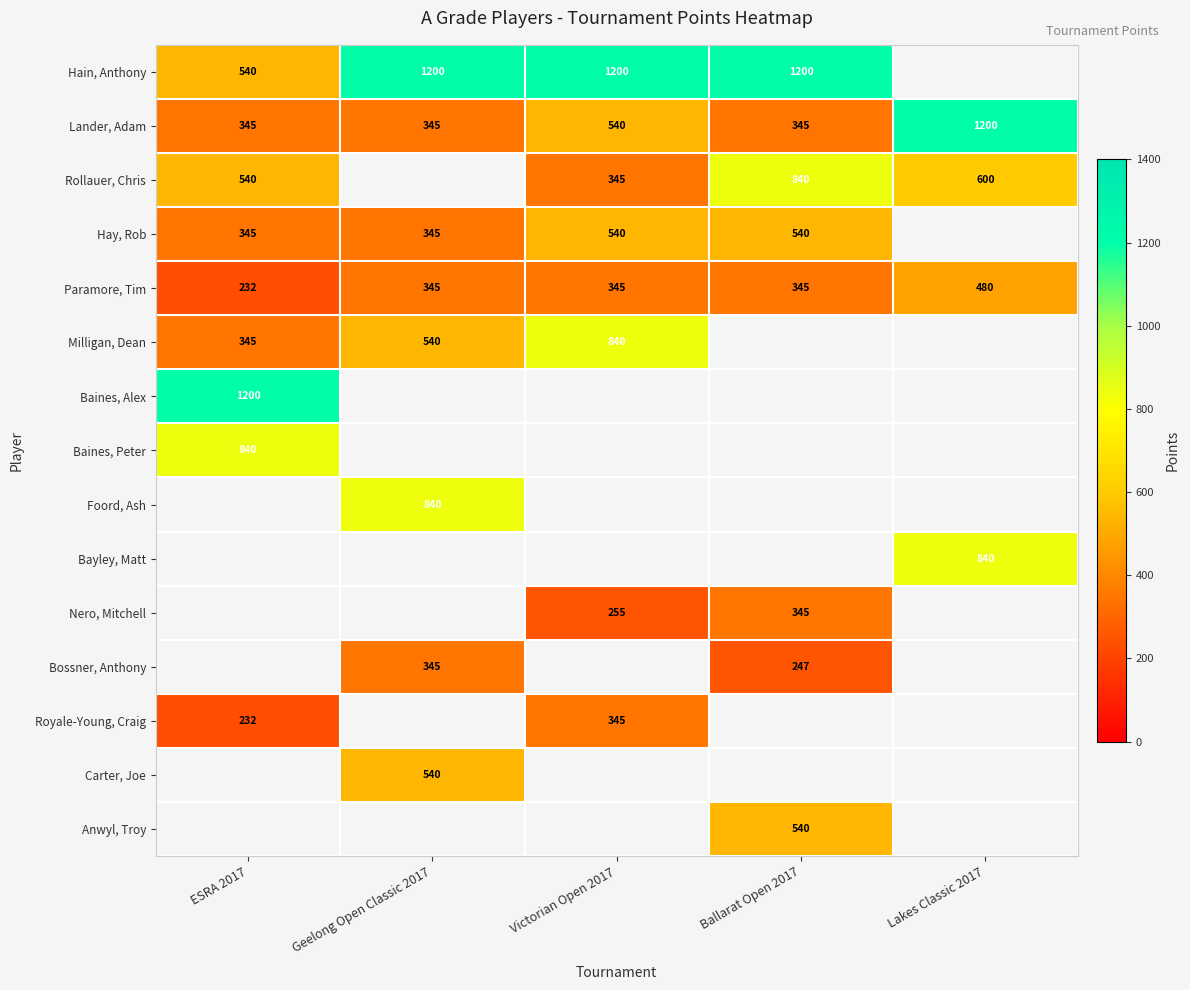

What is the sum of the Milligan, Dean values at Geelong Open Classic 2017 and ESRA 2017?

885